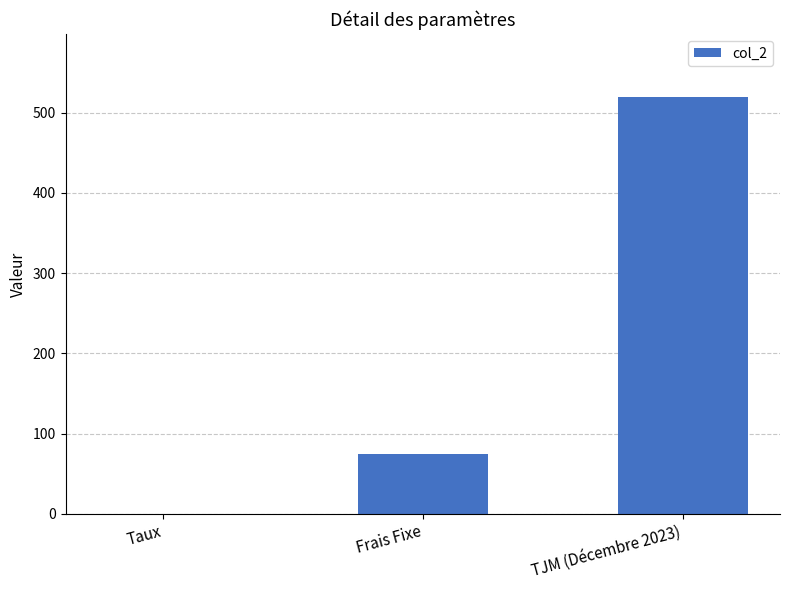

Count the number of data series in this chart.

1